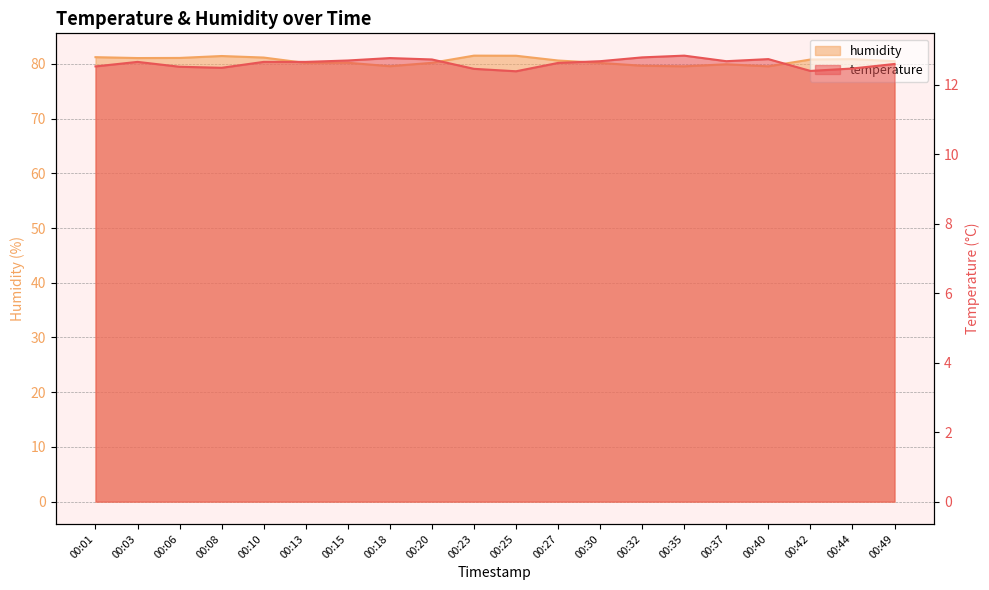

How many categories are shown in the chart?

20